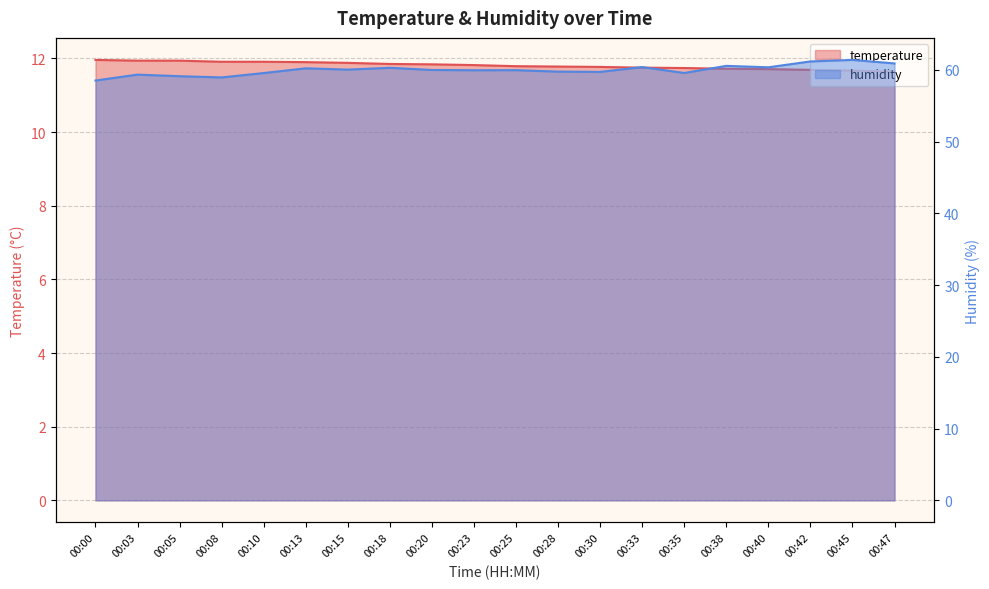

What is the value of the humidity point at the 2nd from the left?

59.3